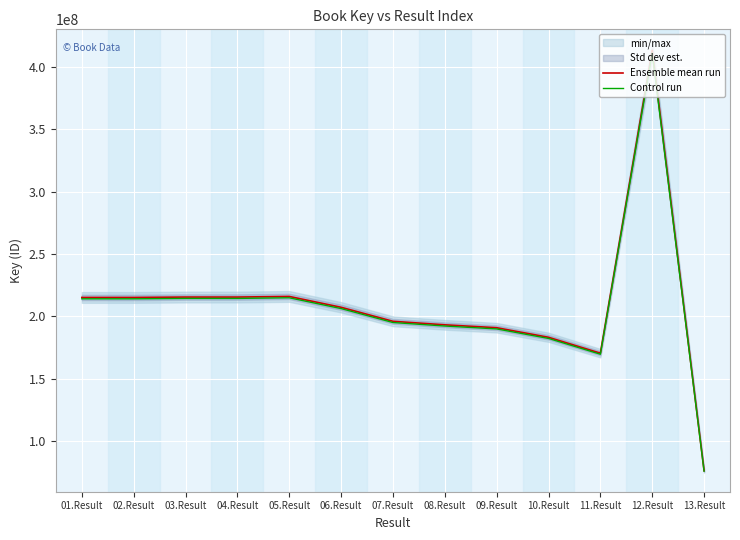

Reading left to right, transcribe all the data shown in this chart.

Ensemble mean run: 01.Result=215154270.0	02.Result=215156020.0	03.Result=215474769.0	04.Result=215475590.0	05.Result=215971990.0	06.Result=207290192.0	07.Result=196068777.0	08.Result=193241317.0	09.Result=190921456.0	10.Result=183256928.0	11.Result=170536672.0	12.Result=413070616.0	13.Result=76403549.0
Control run: 01.Result=214078498.7	02.Result=214080239.9	03.Result=214397395.2	04.Result=214398212.1	05.Result=214892130.1	06.Result=206253741.0	07.Result=195088433.1	08.Result=192275110.4	09.Result=189966848.7	10.Result=182340643.4	11.Result=169683988.6	12.Result=411005262.9	13.Result=76021531.3